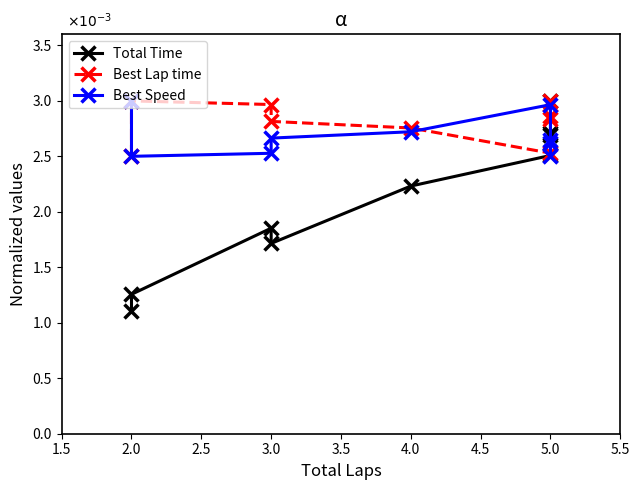

How many distinct data groups are displayed?

3